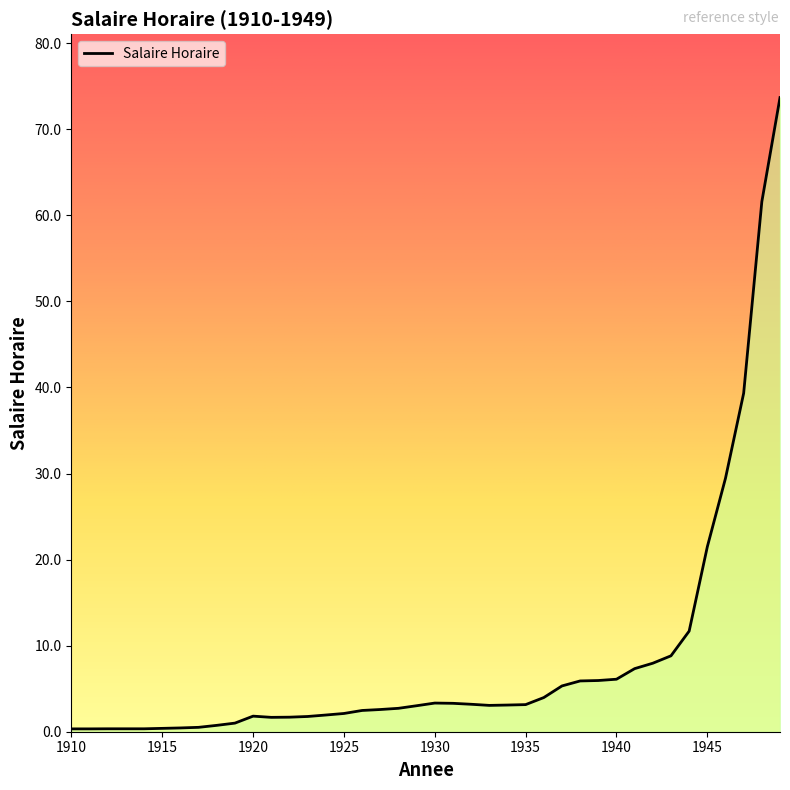

What is the greatest value displayed?

73.7